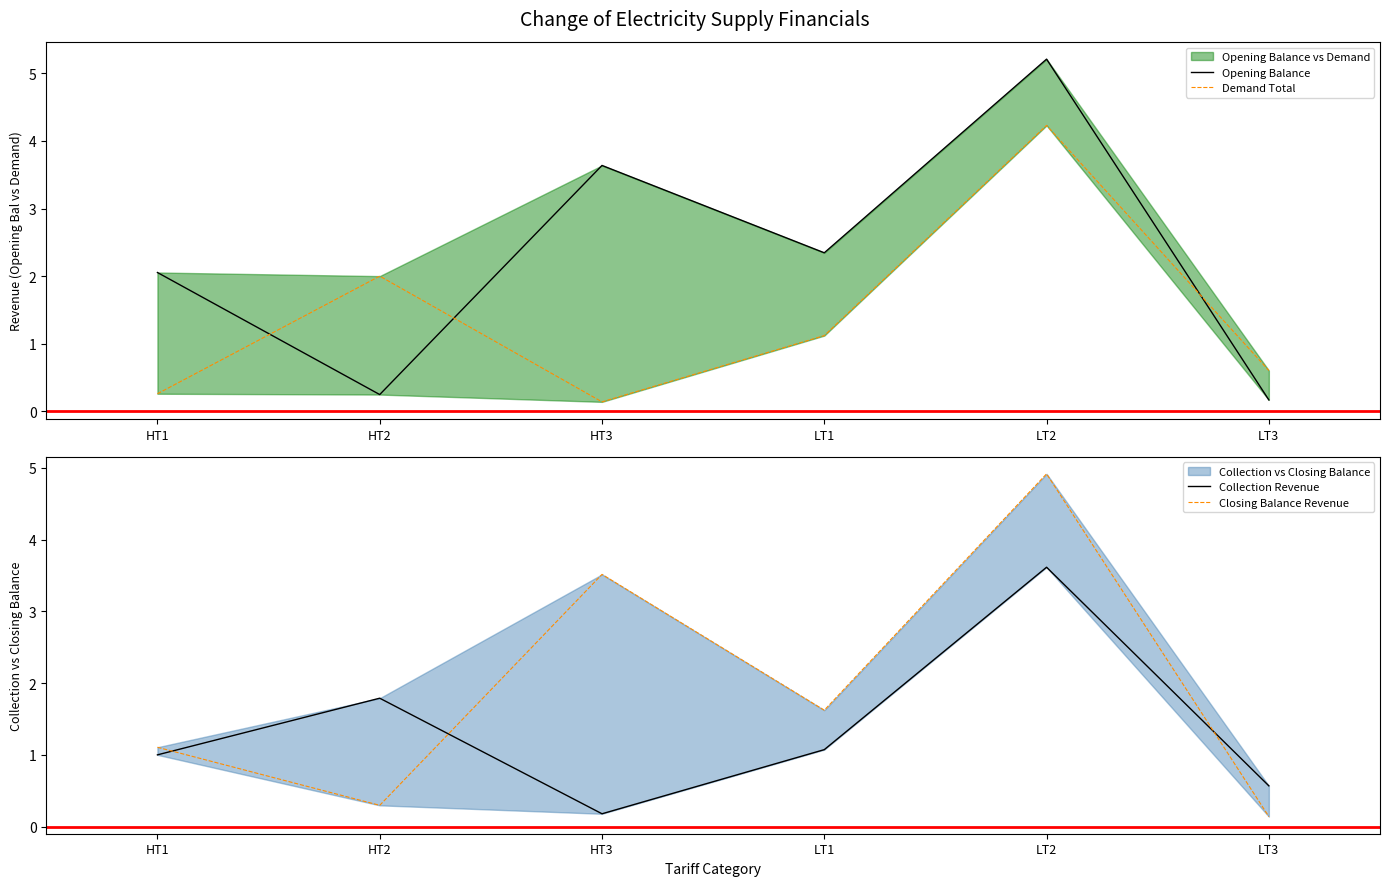

At which category does the chart reach its peak across all series?

LT2